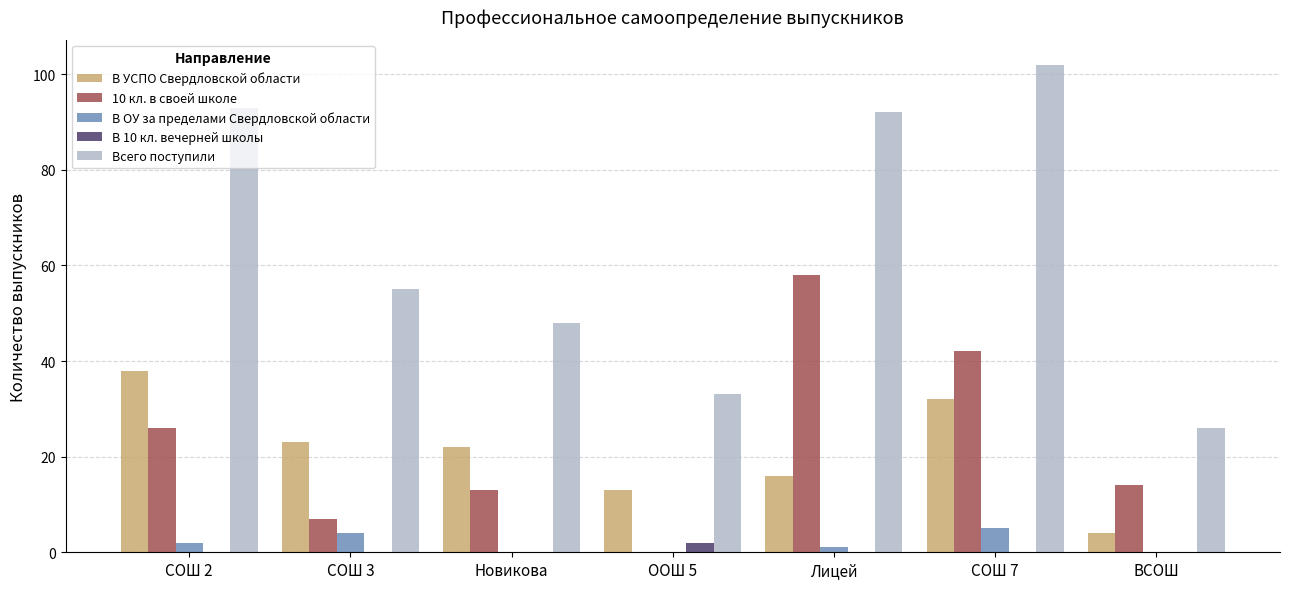

Which series changed the most between СОШ 3 and ООШ 5?

Всего поступили